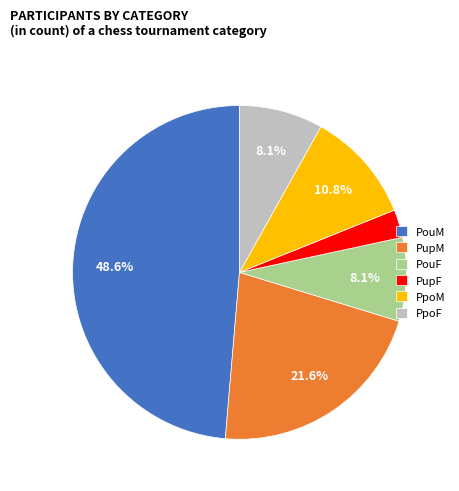

Which category has the smallest portion of the pie?

PupF